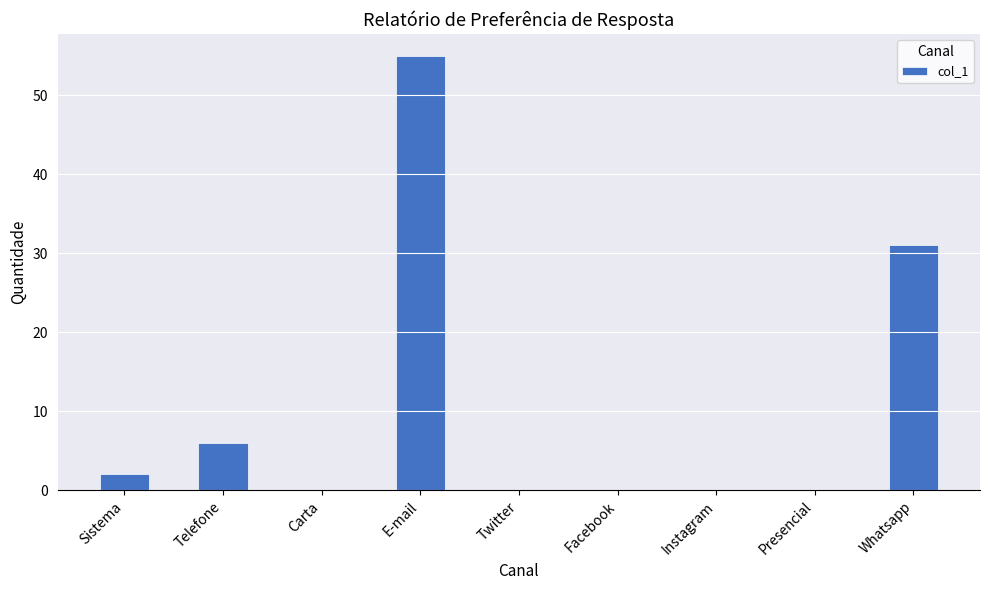

Count the number of categories in the chart.

9